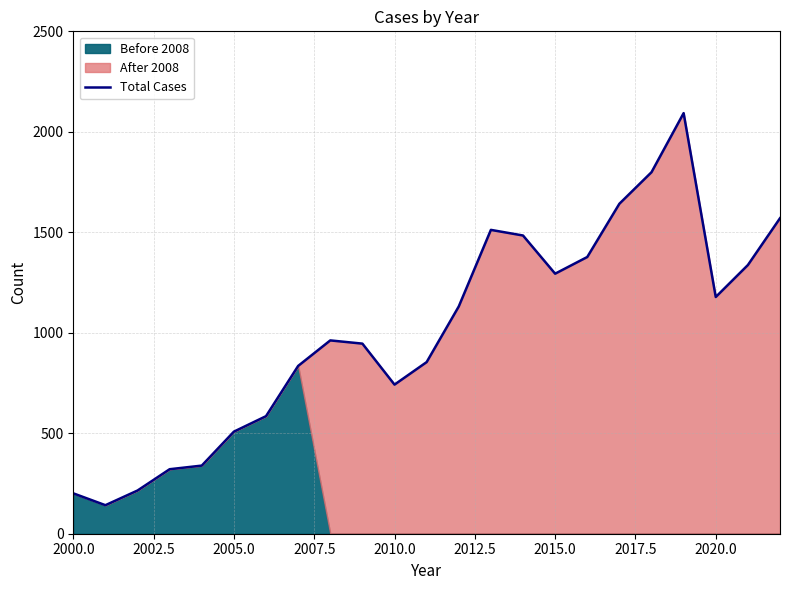

What is the maximum value for Total Cases?

2093